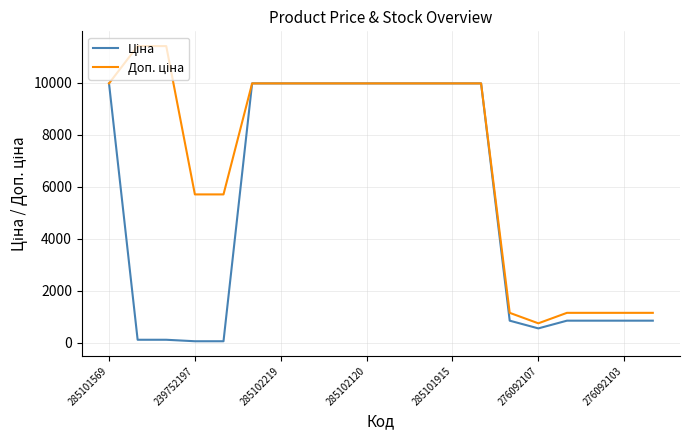

What is the maximum value shown in the chart?

11410.0